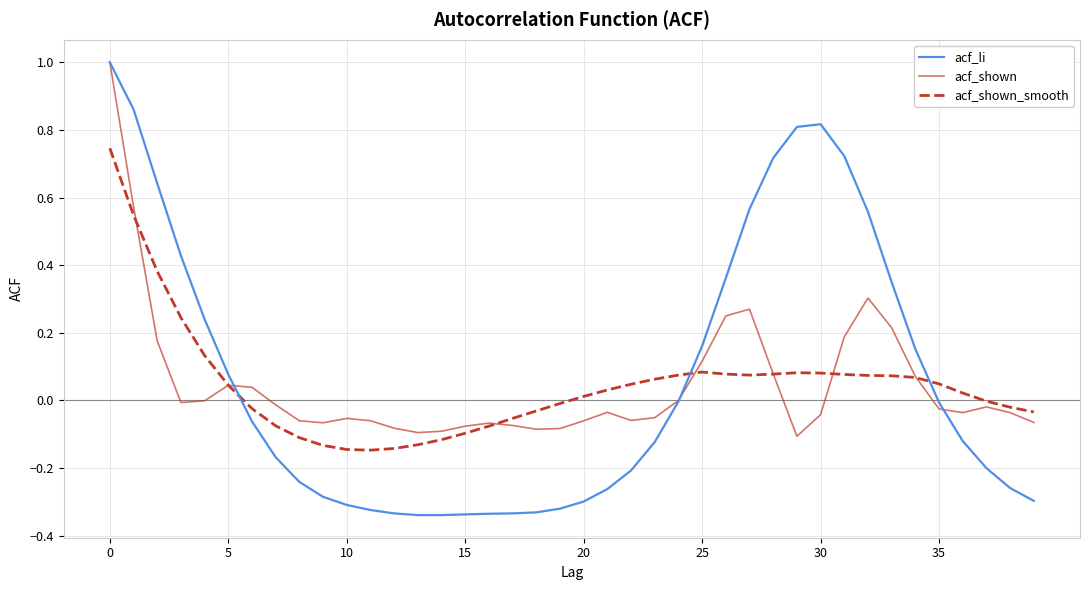

What is the highest value of the acf_li series?

1.0